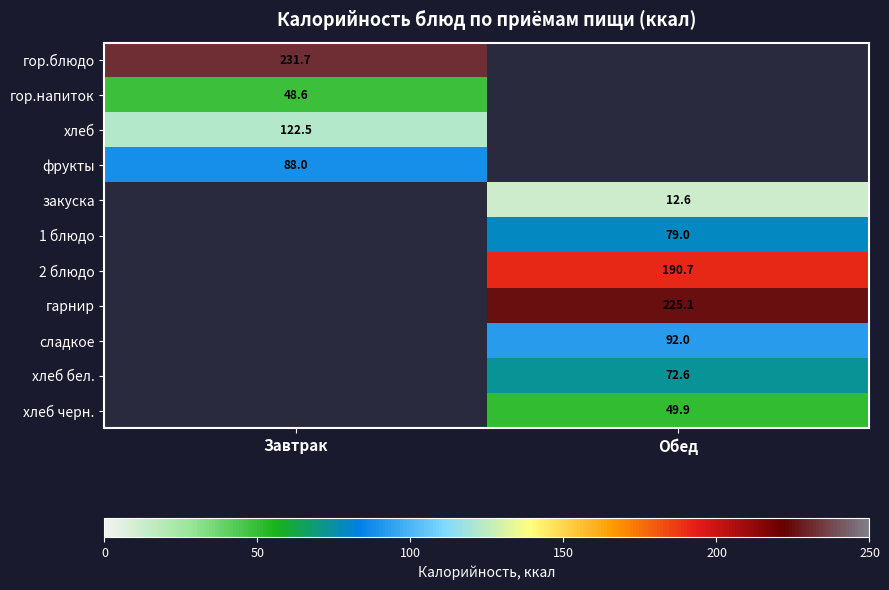

Is the value of 2 блюдо at Обед greater than the value of хлеб черн. at Обед?

Yes